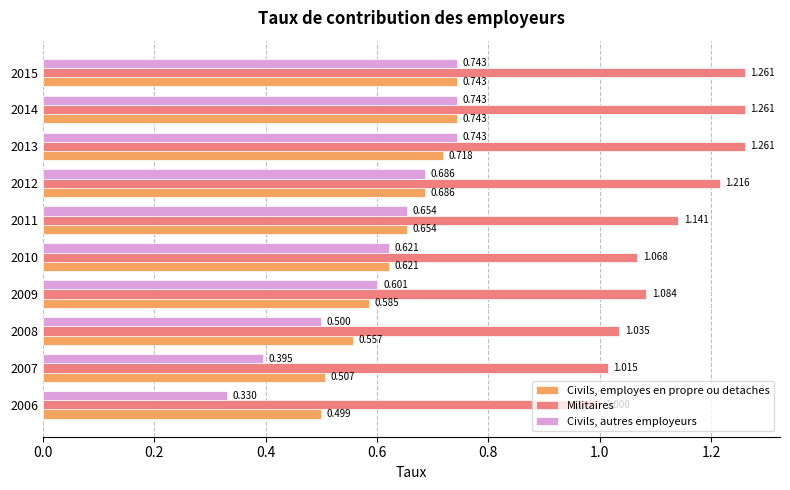

Between 2006 and 2015, which series saw the biggest shift?

Civils, autres employeurs